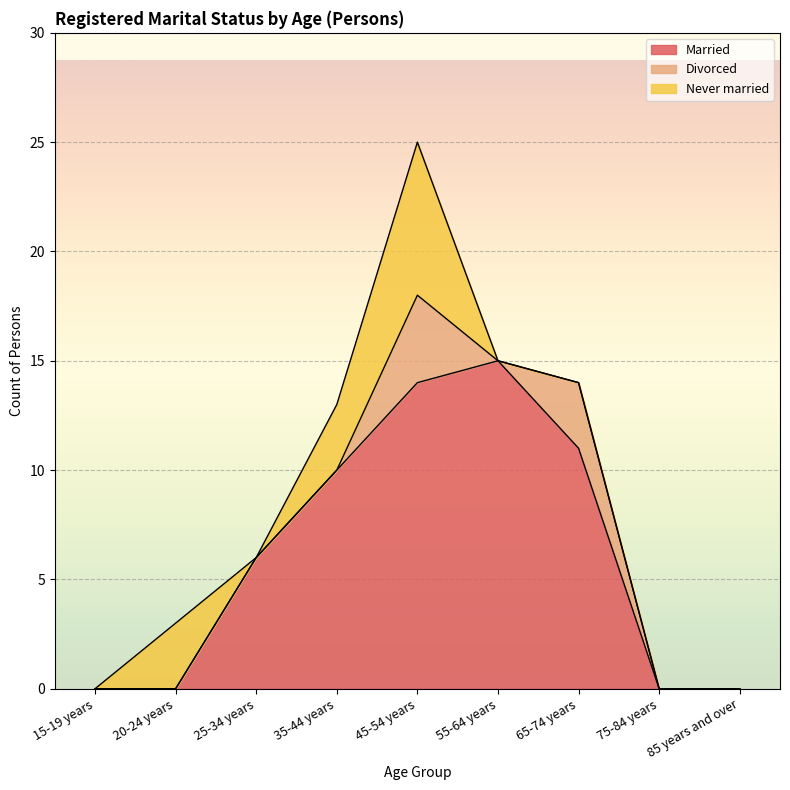

How many positive values does the Divorced series have?

2